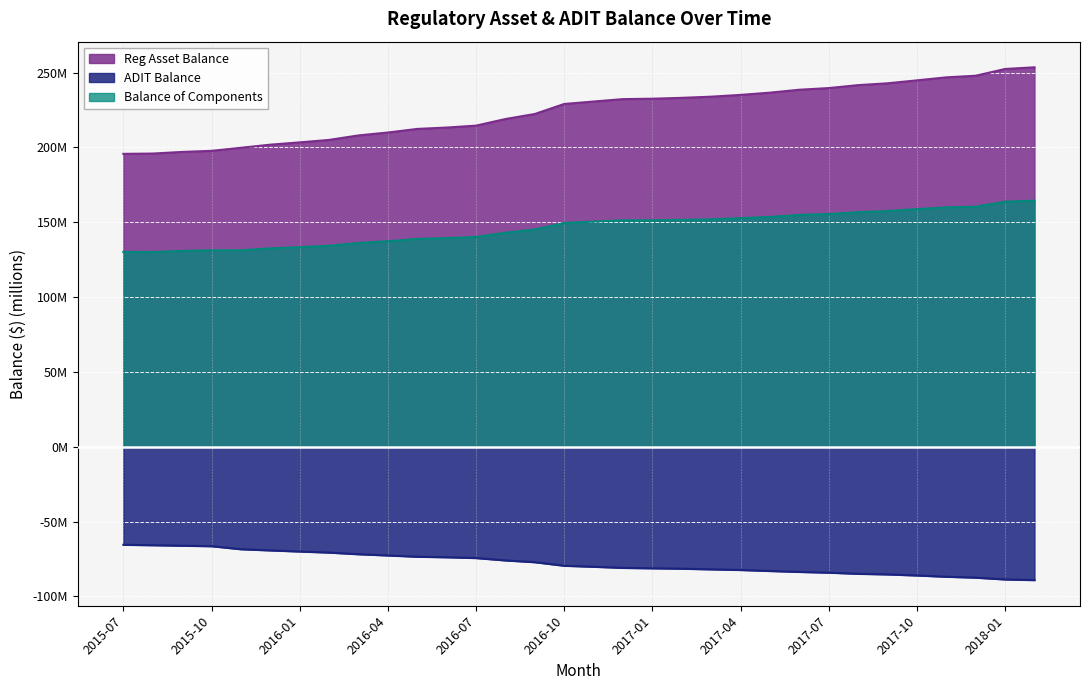

Which series has the widest spread of values?

Reg Asset Balance